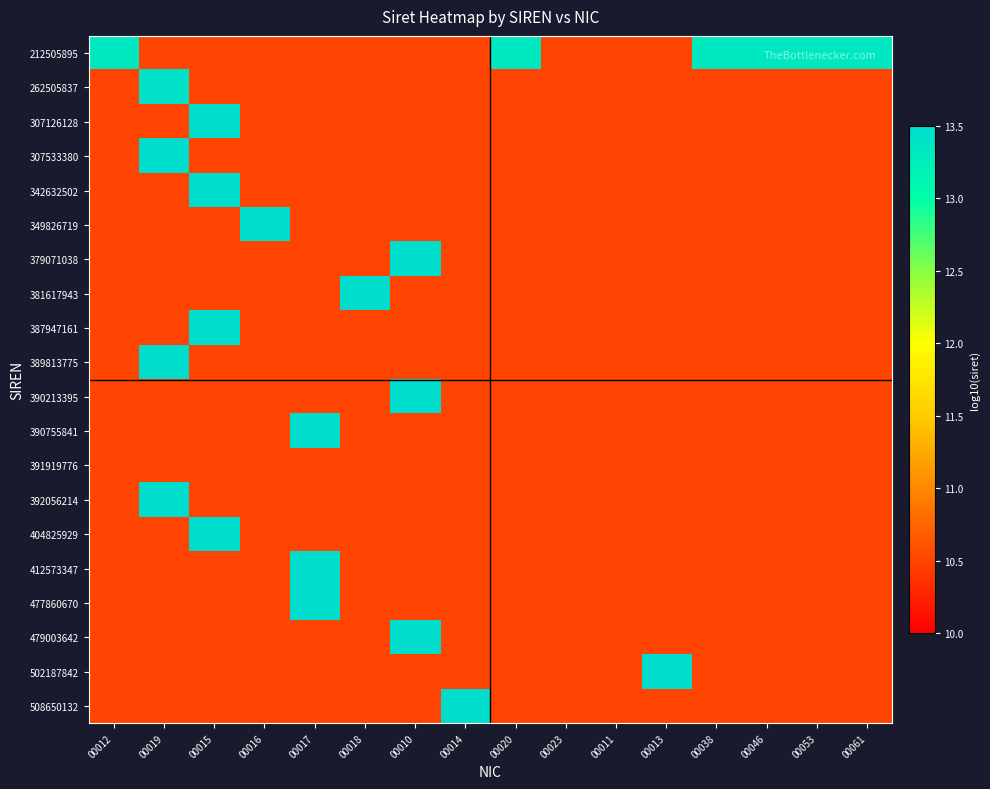

At which category is the sum across all series the highest?

00015